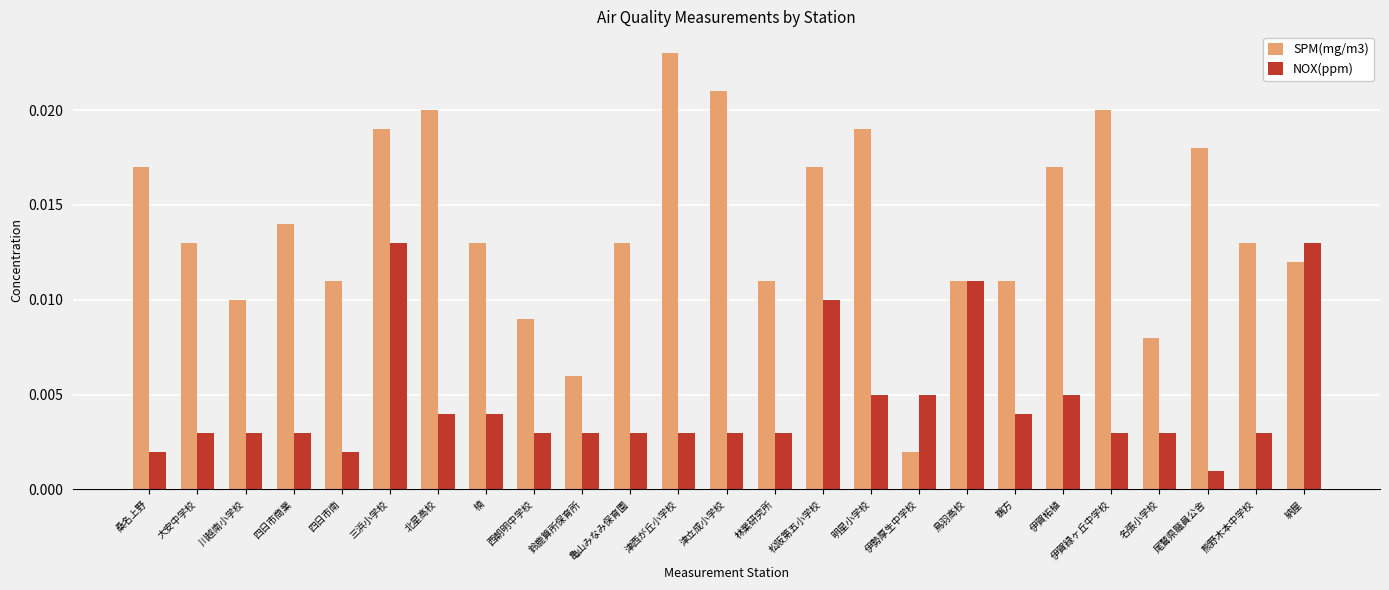

Where is SPM(mg/m3) nearest to the value 0?

伊勢厚生中学校